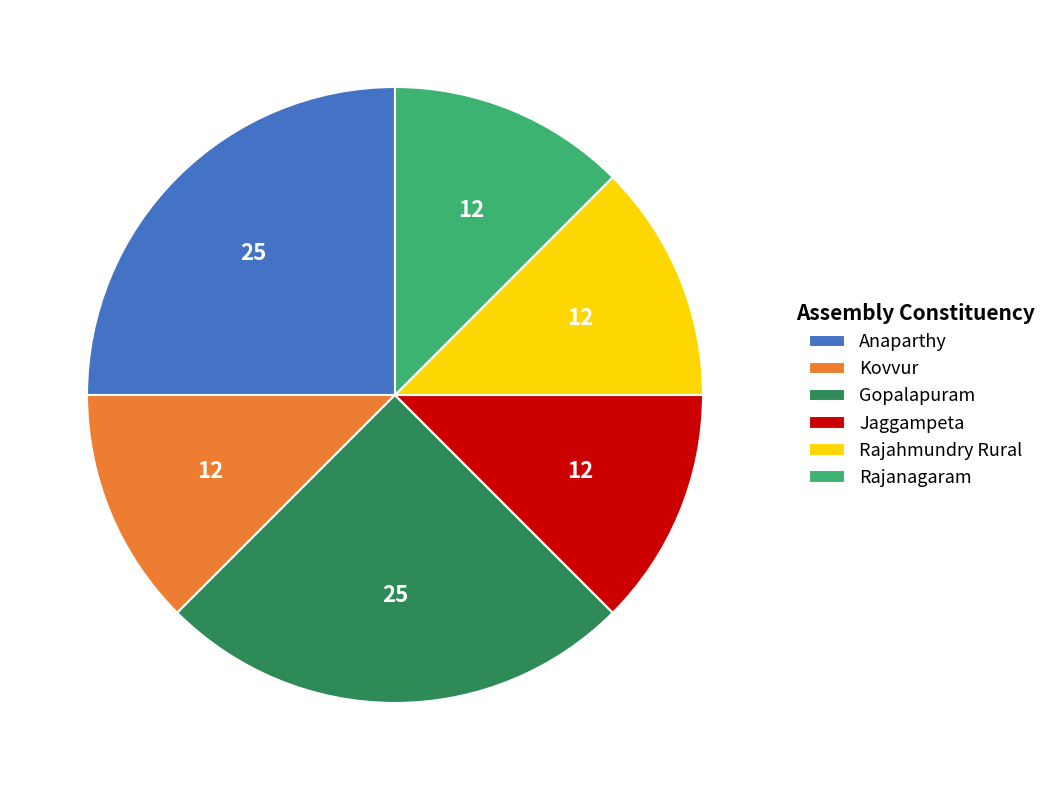

Do Rajahmundry Rural and Jaggampeta together represent more than half of the pie?

No